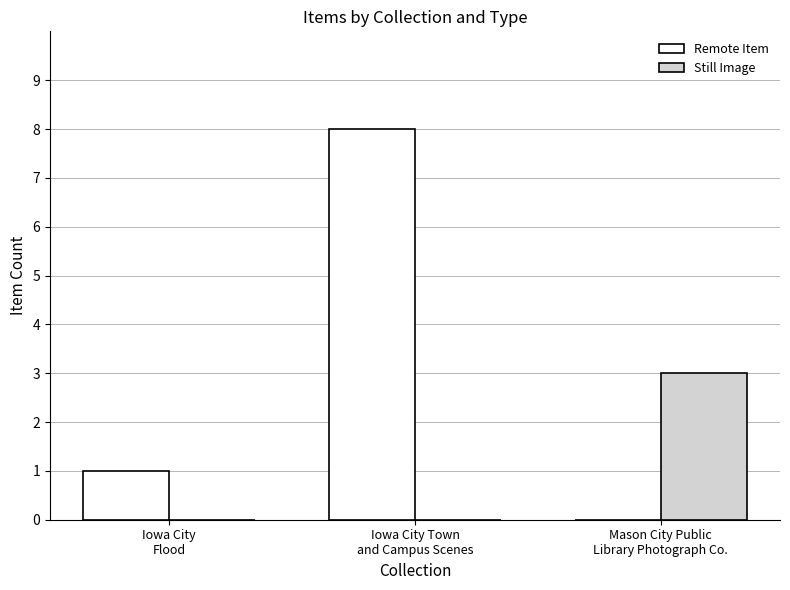

What is the sum of all Remote Item values?

9